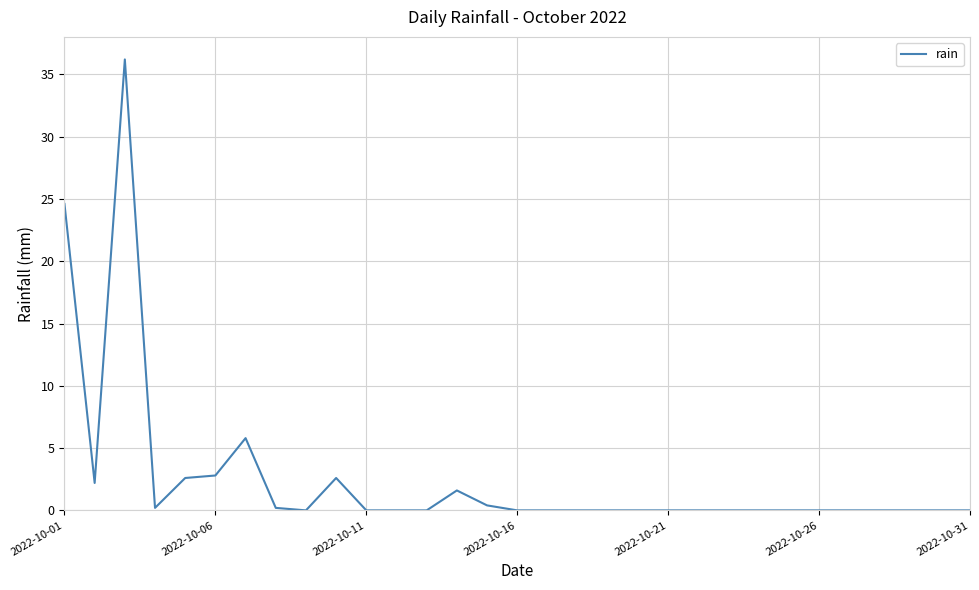

What is the greatest value displayed?

36.2